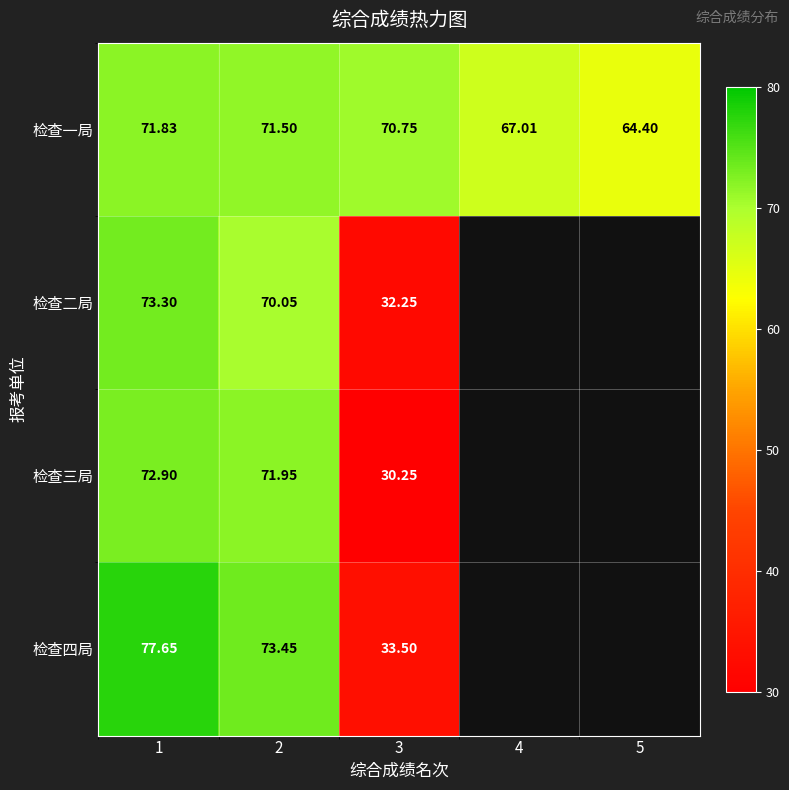

Which series has the largest total across all categories?

检查一局